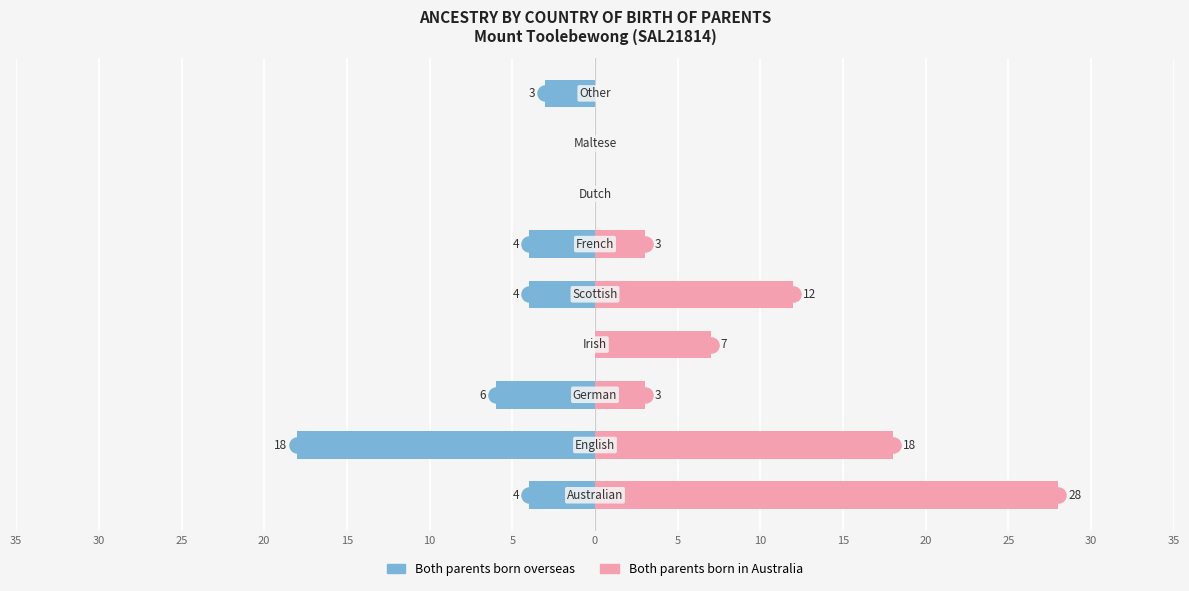

Count the Both parents born in Australia values in the range 0 to 12.

7